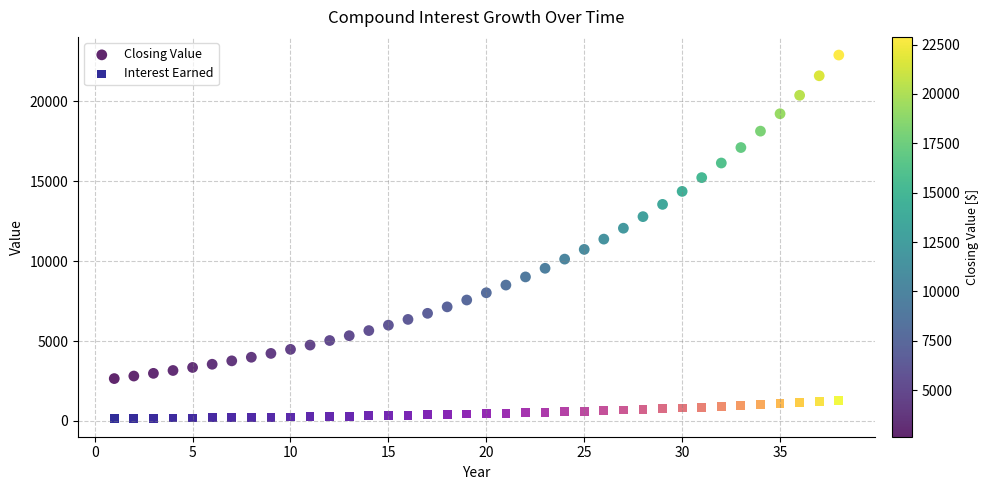

Which series contains the highest Y value?

Closing Value